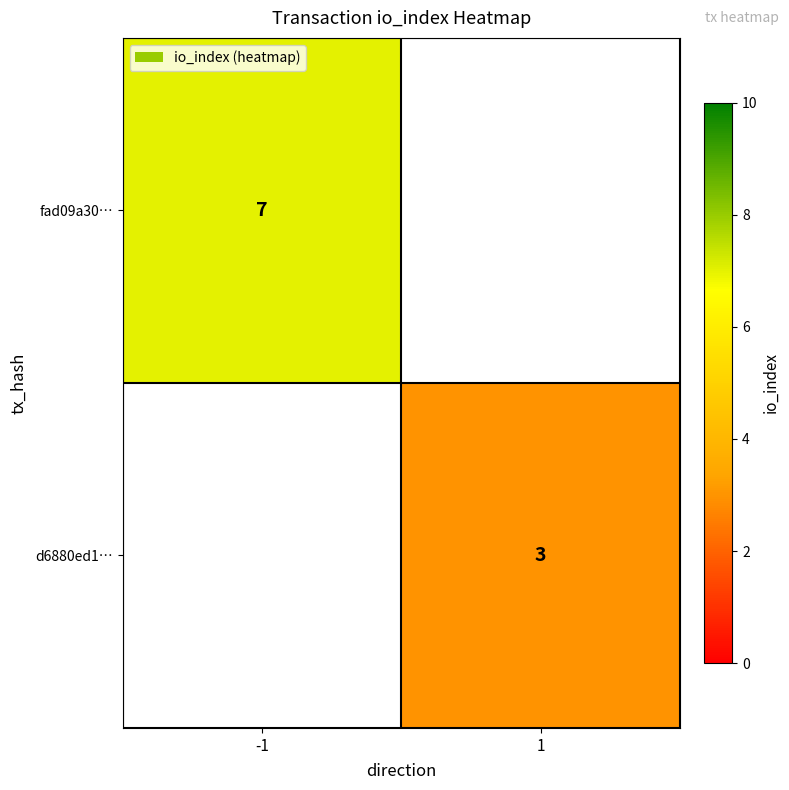

The value of d6880ed1… at 1 is 3. True or false?

True